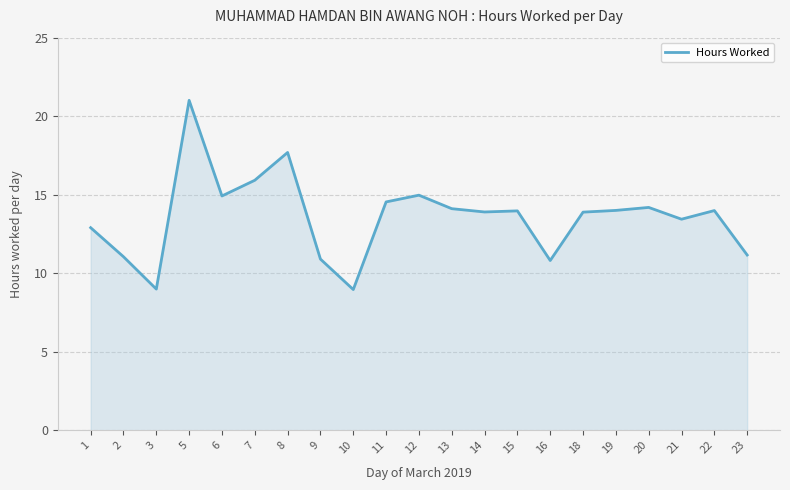

What is the change in value from 16 to 19?

+3.2